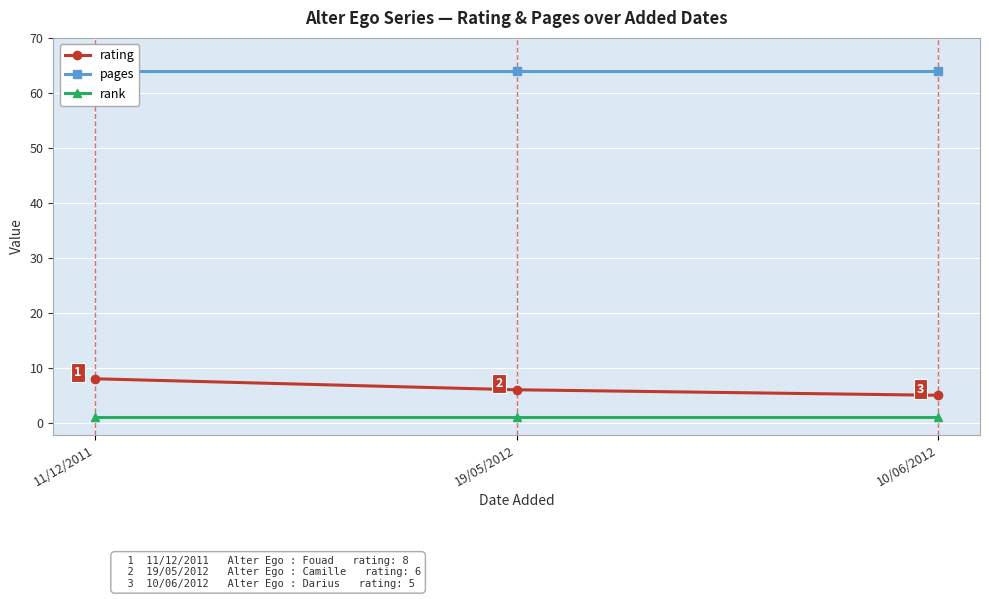

What is the label of the 3rd point from the right?

11/12/2011